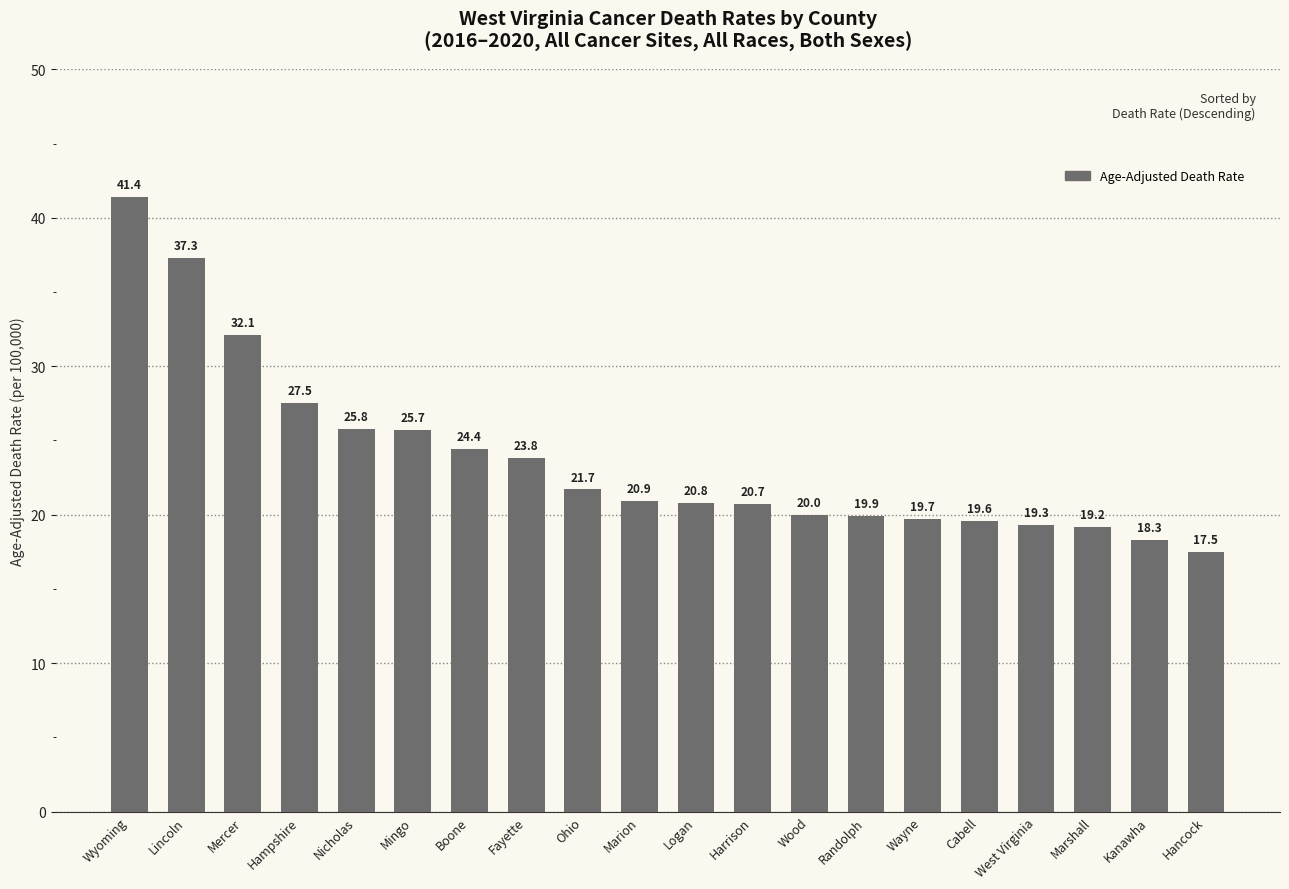

The value at Randolph is 35.1. True or false?

False